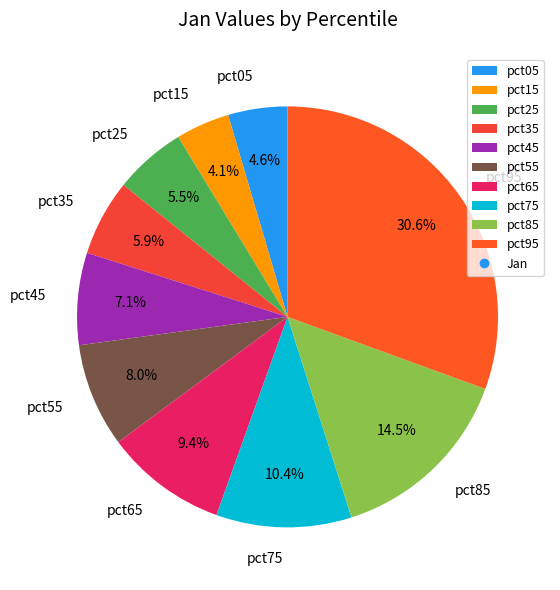

To the nearest percent, what is the difference between the pct75 and pct85 slice percentages?

4%